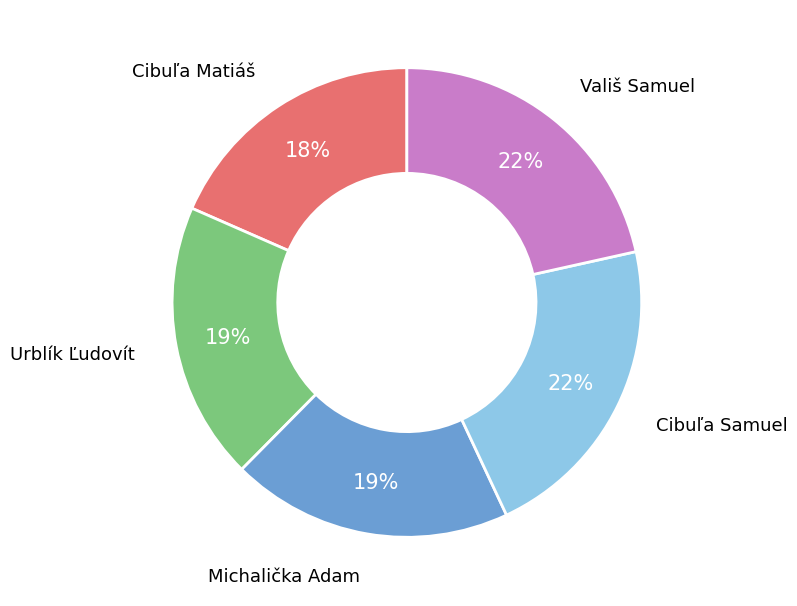

The Urblík Ľudovít slice represents 19% of the pie. True or false?

True